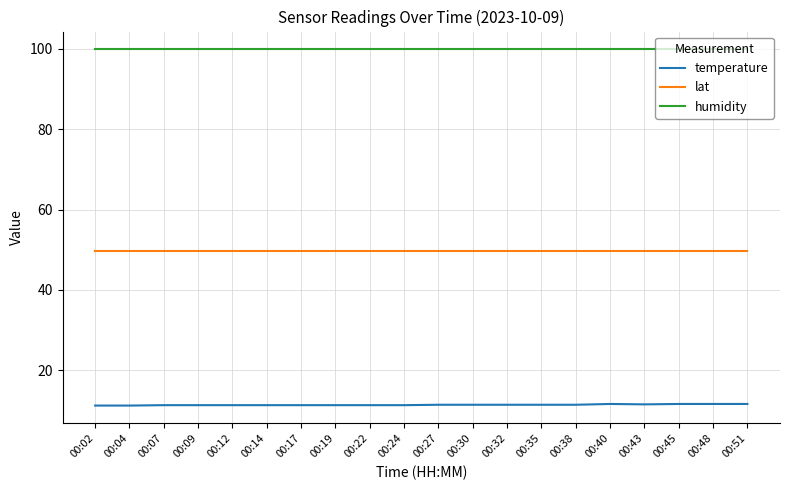

List the series in order of their overall mean, highest first.

humidity, lat, temperature